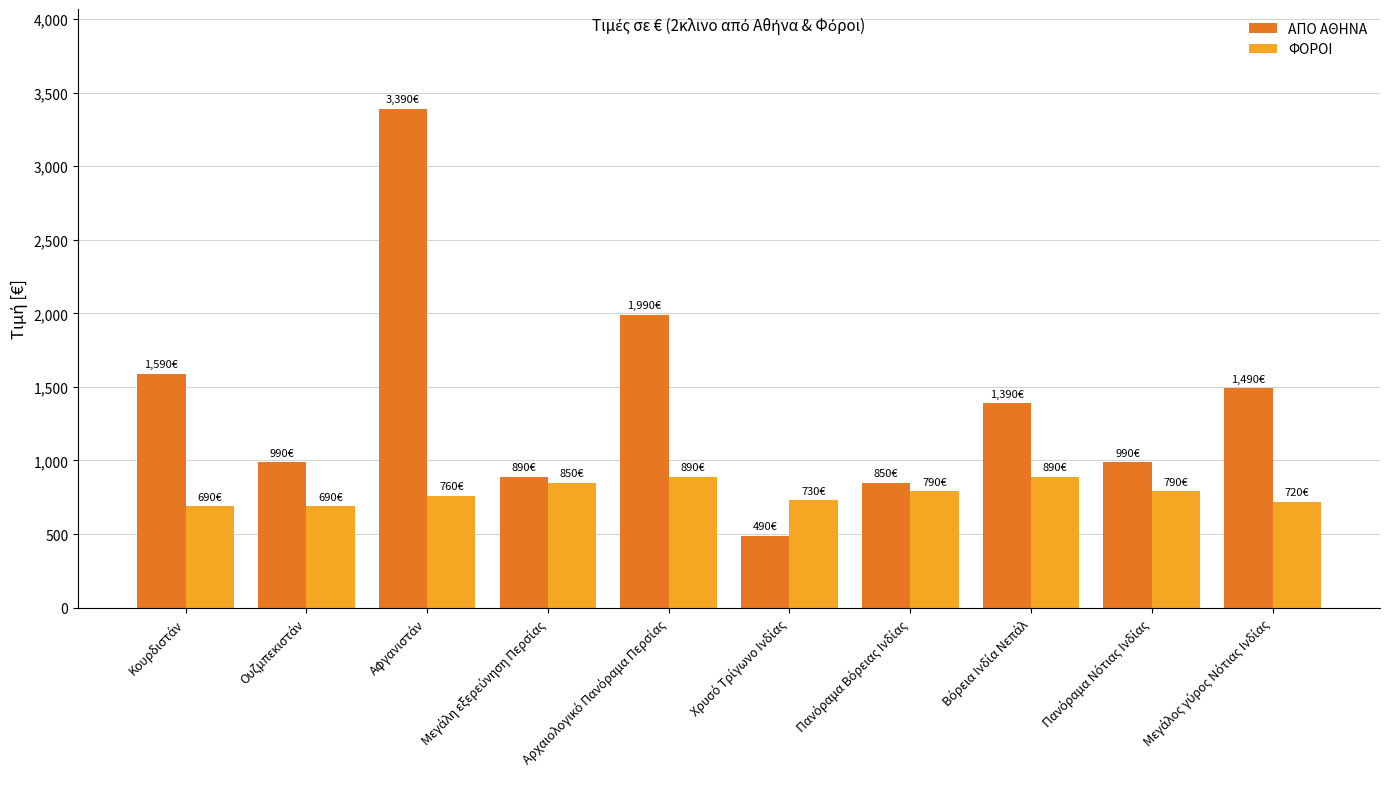

What is the difference between the maximum and minimum values in the ΦΟΡΟΙ series?

200